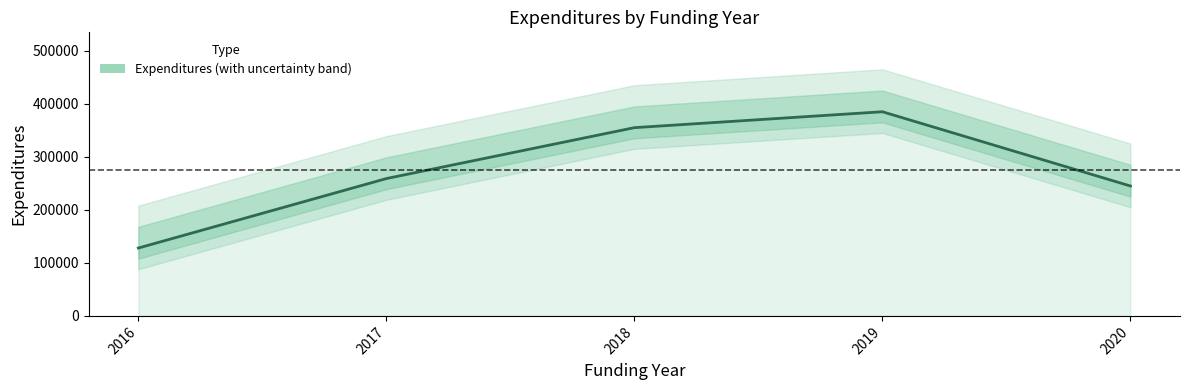

What is the greatest value displayed?

385000